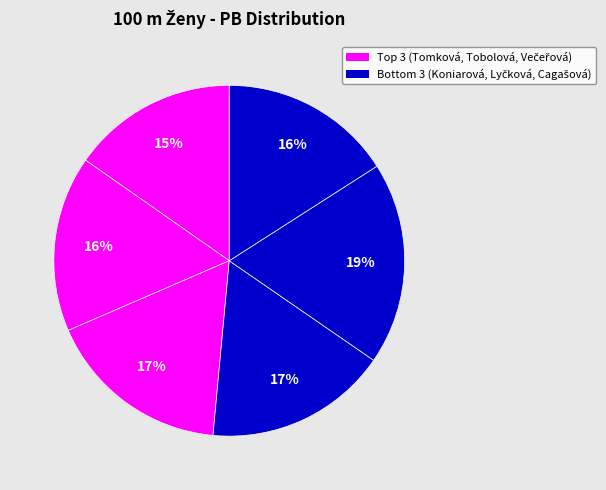

How many slices are in this pie chart?

6